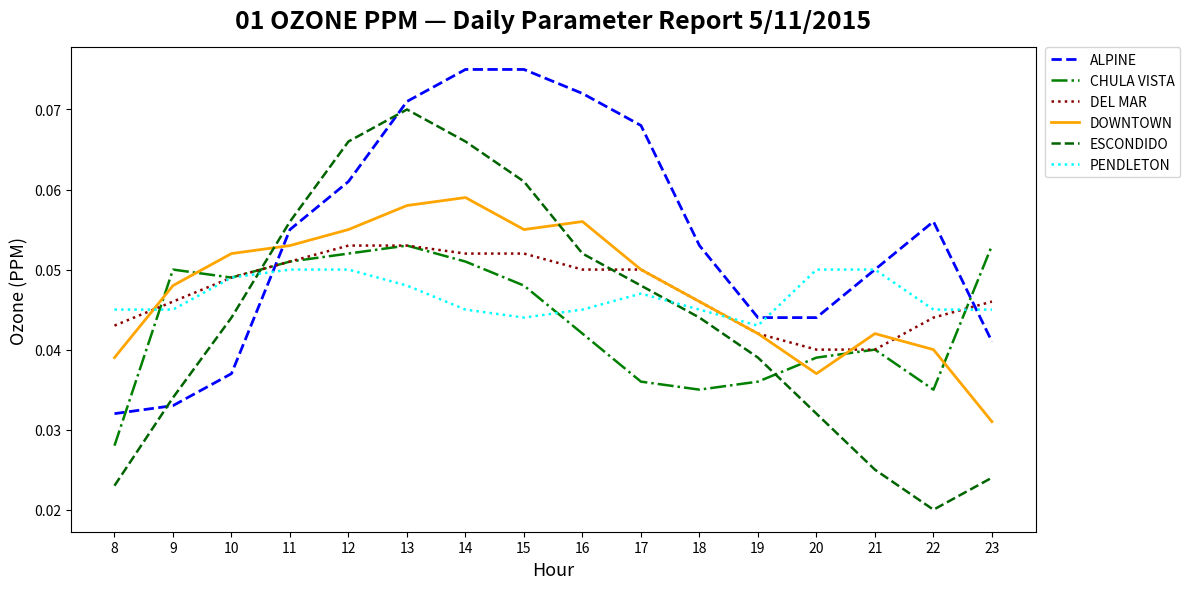

The value of DEL MAR at 16 is 0.0. True or false?

False